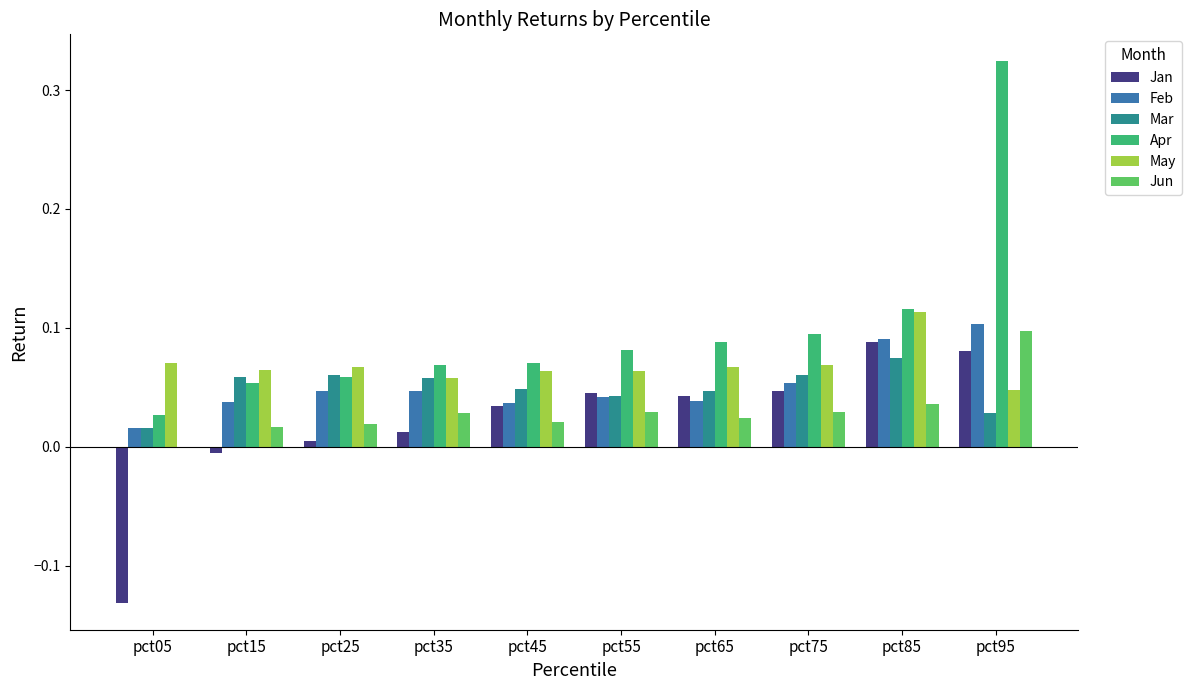

What is the sum of all Mar values?

0.5